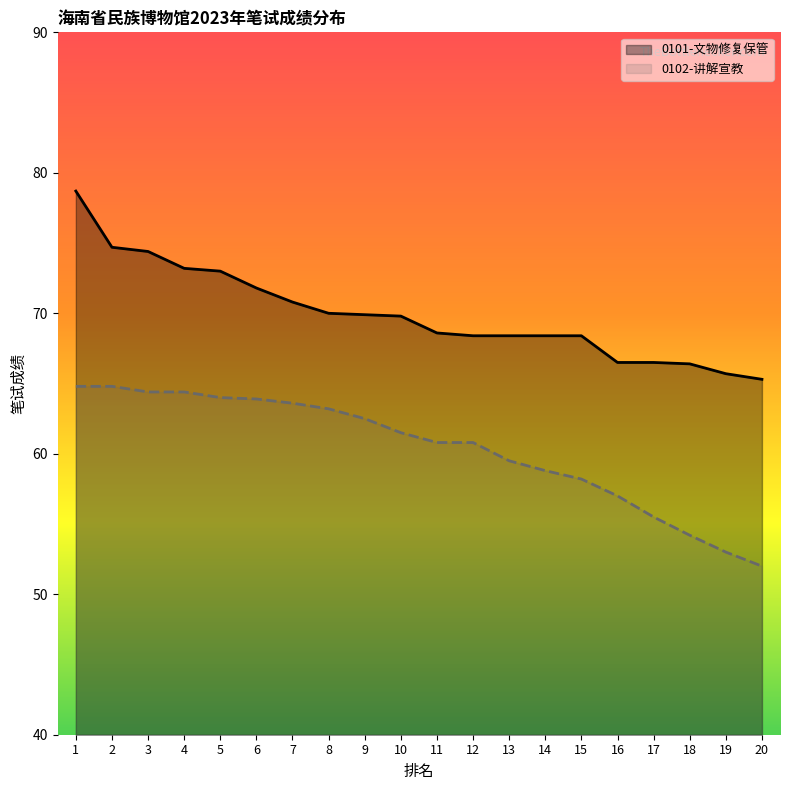

What is the difference between the highest and lowest values at 8?

6.8